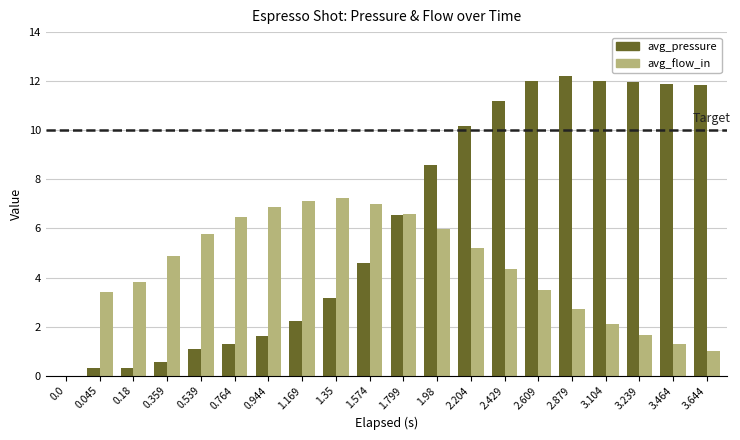

Which series has the largest total across all categories?

avg_pressure